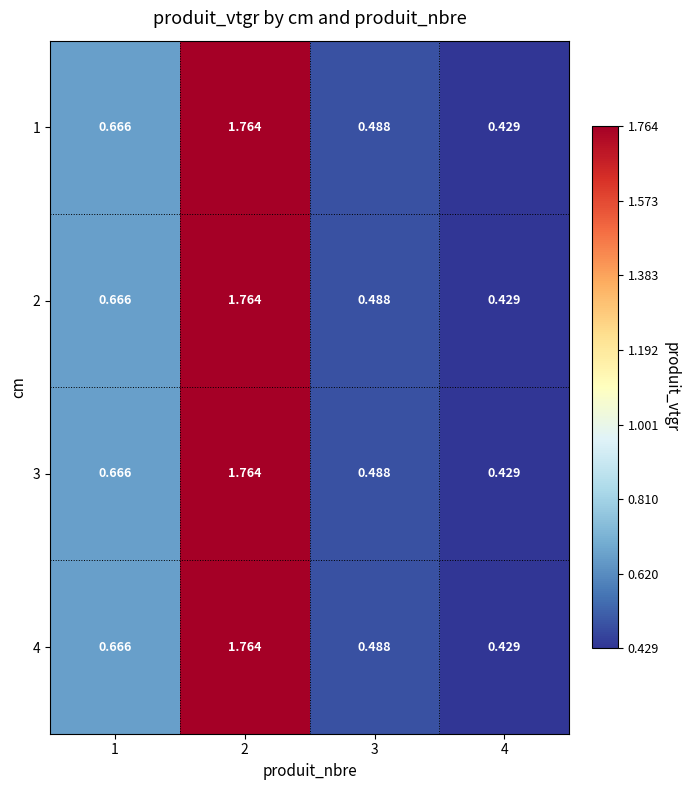

Count the number of data series in this chart.

4